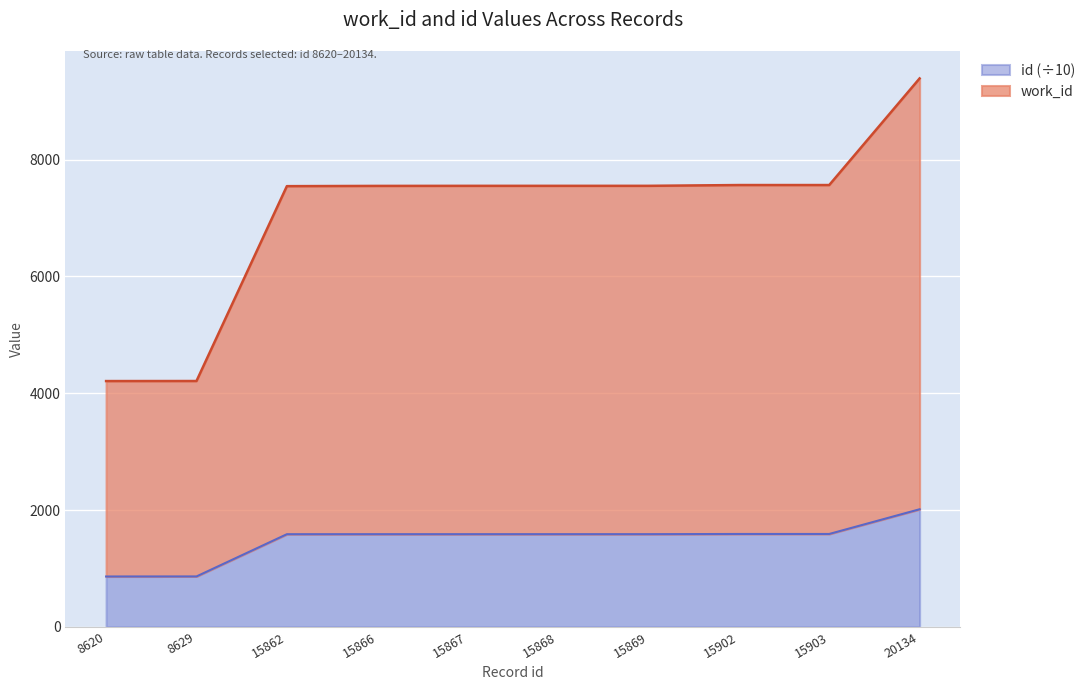

True or false: work_id has a value of 12976.4 at 15867.

False